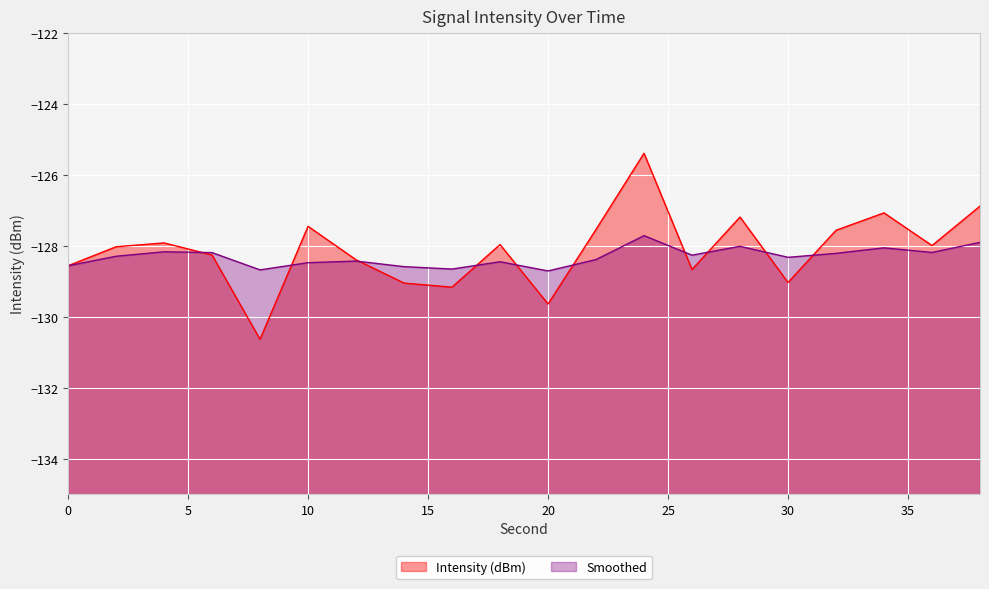

Rank the categories by Smoothed value from lowest to highest.

20, 8, 16, 14, 0, 10, 18, 12, 22, 30, 2, 26, 32, 6, 36, 4, 34, 28, 38, 24